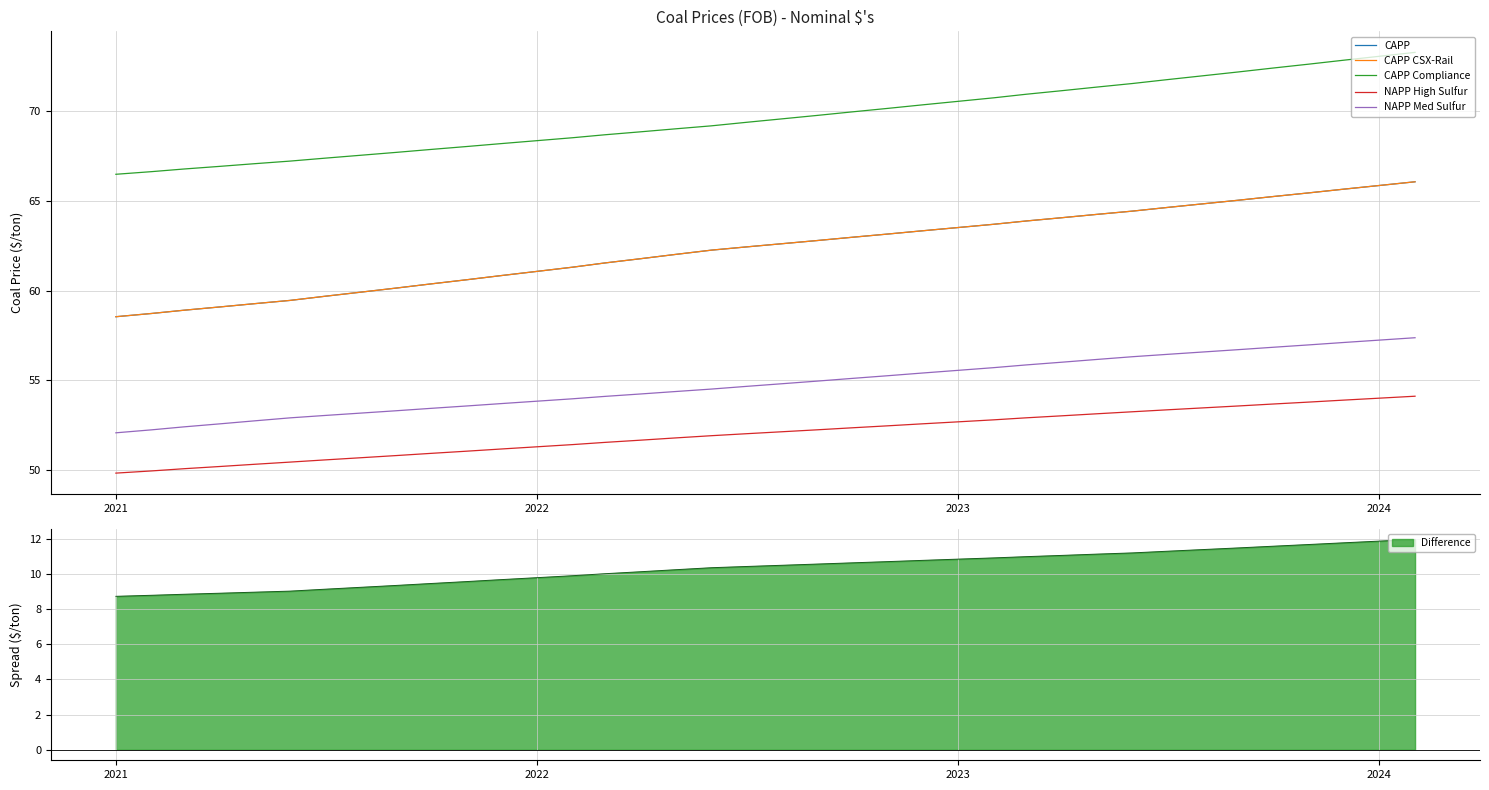

What is the value of the CAPP CSX-Rail point at the 15th from the left?

61.5